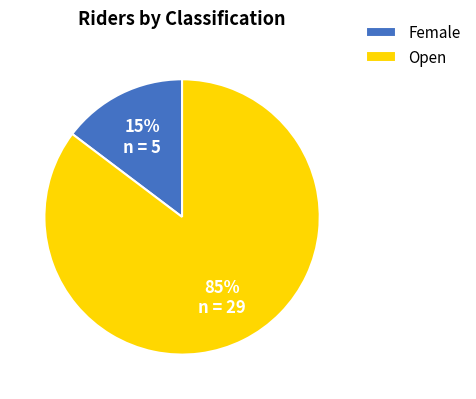

Is Female the majority of the pie?

No